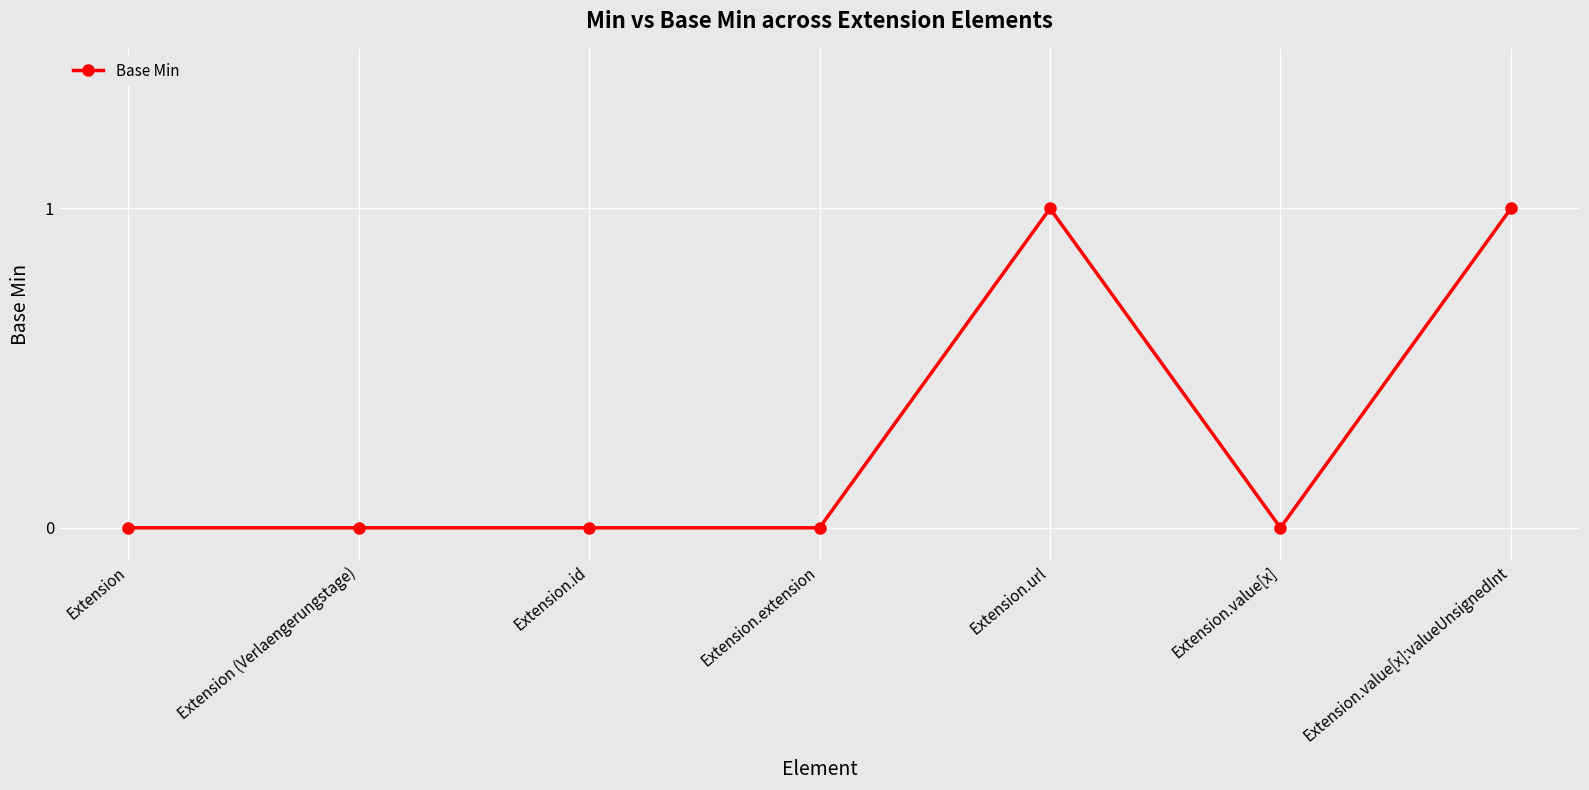

What is the value of the 5th point from the left?

1